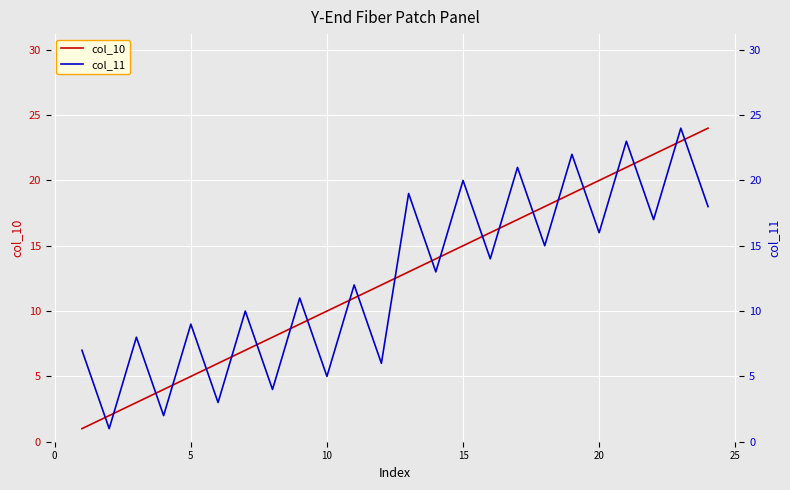

What are all the series names shown in the legend?

col_10, col_11